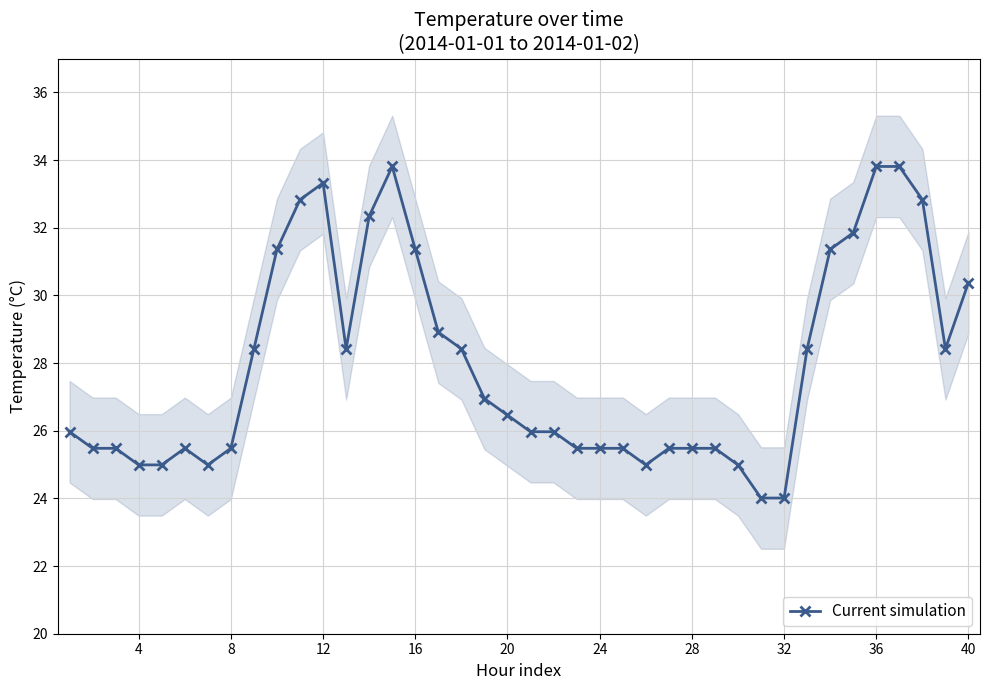

How many lines are shown in the chart?

1